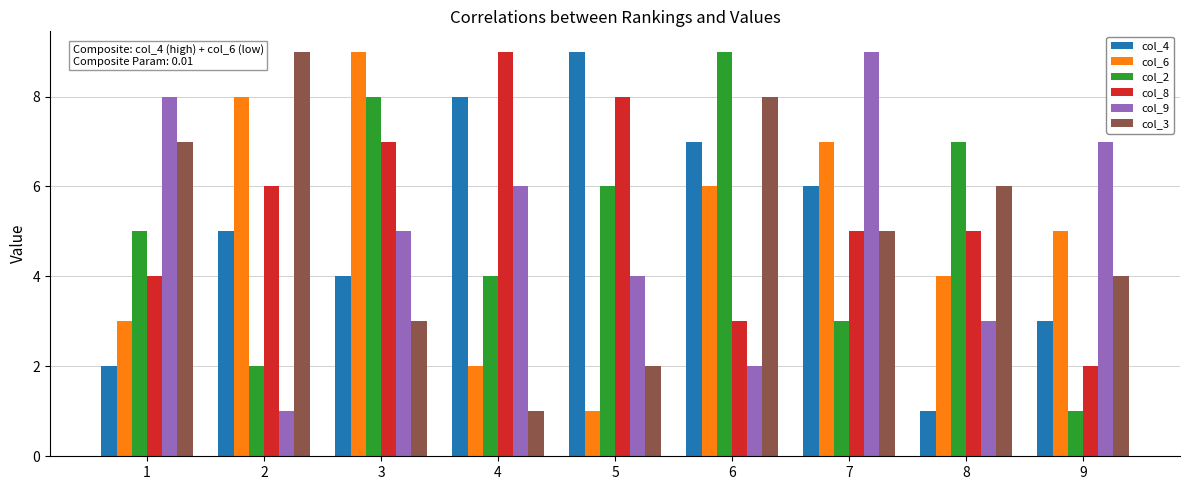

At how many categories does at least one series exceed 3?

9